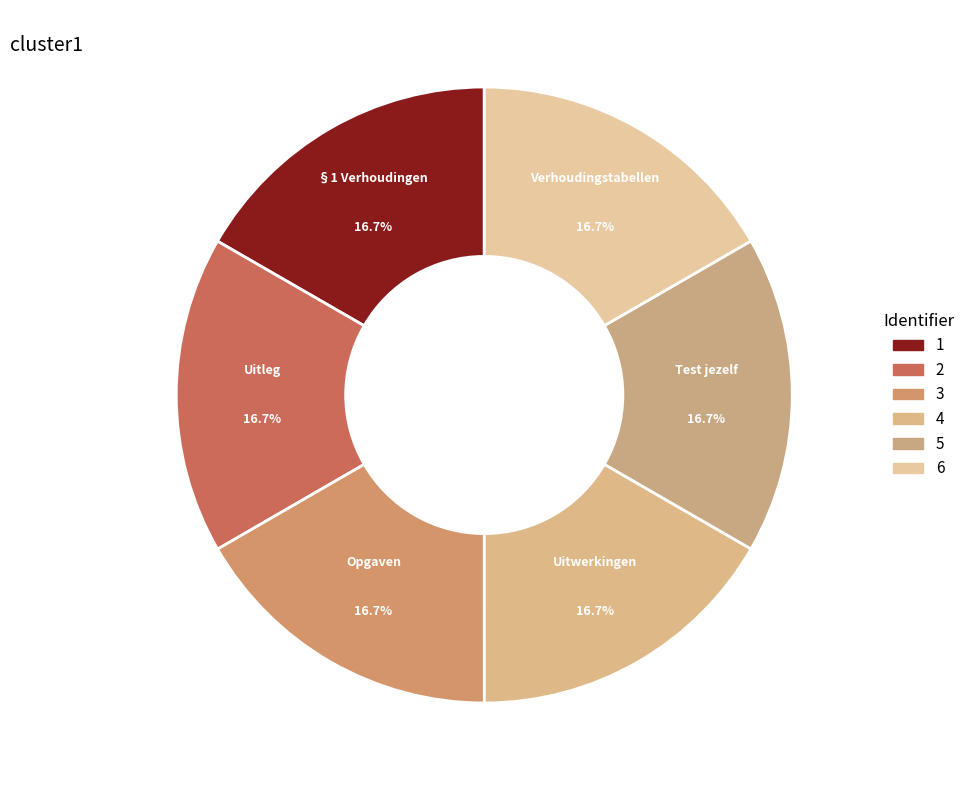

Which category has the smallest portion of the pie?

Uitleg